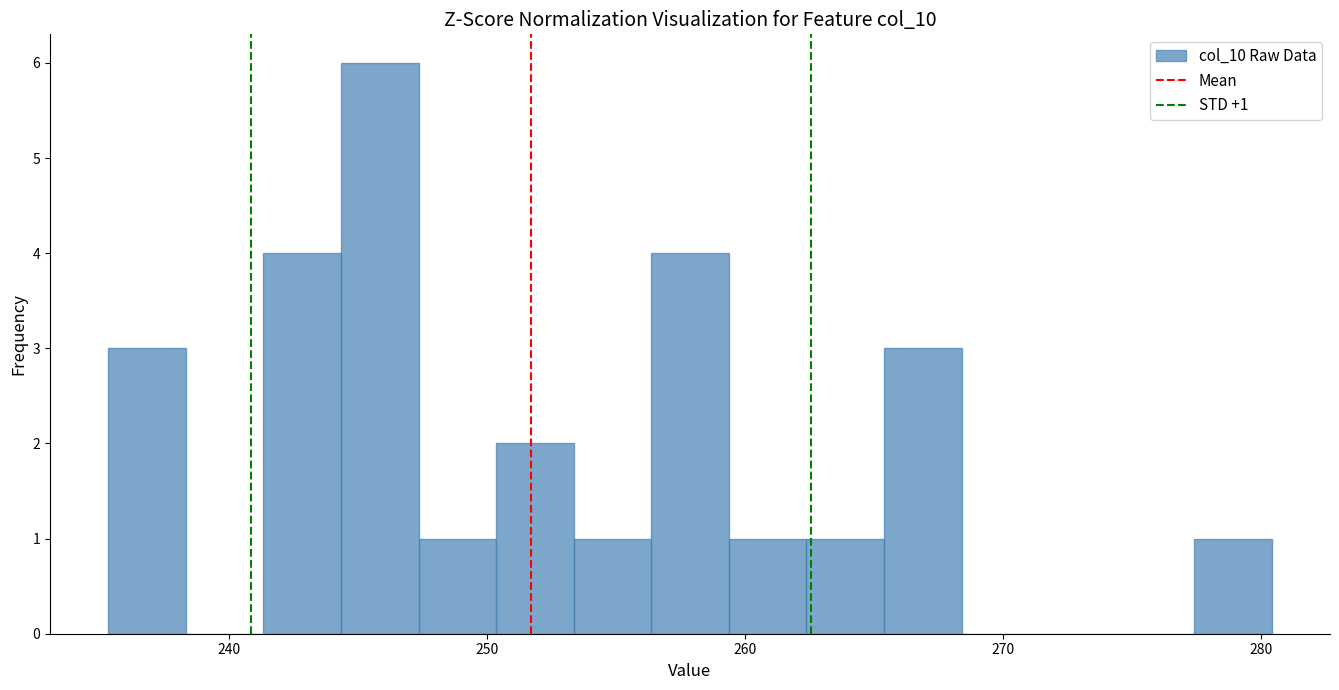

Read against the x-axis, roughly where is the centre of the tallest bar?

246